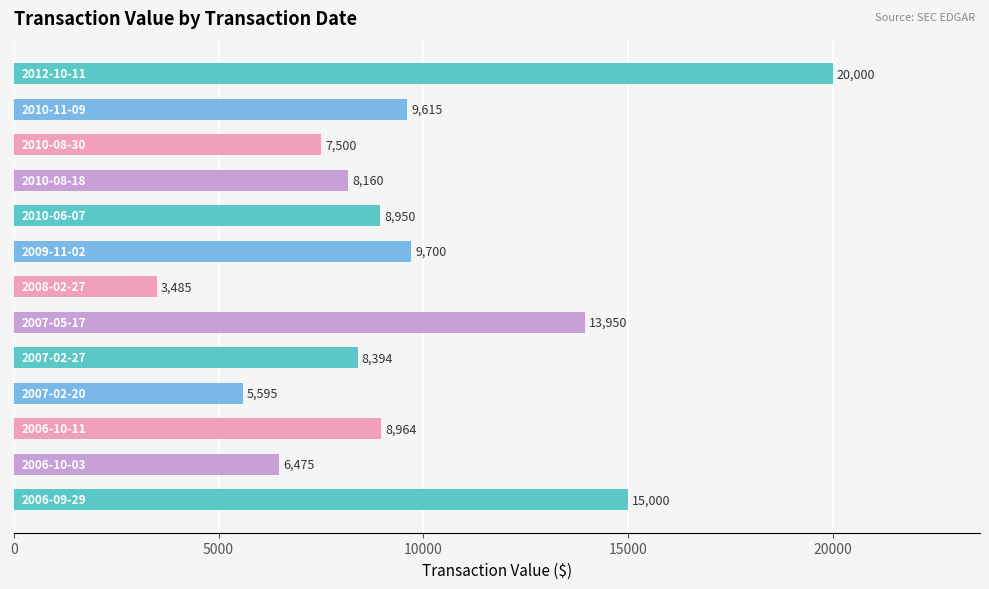

What is the value of the 10th bar from the top?

5595